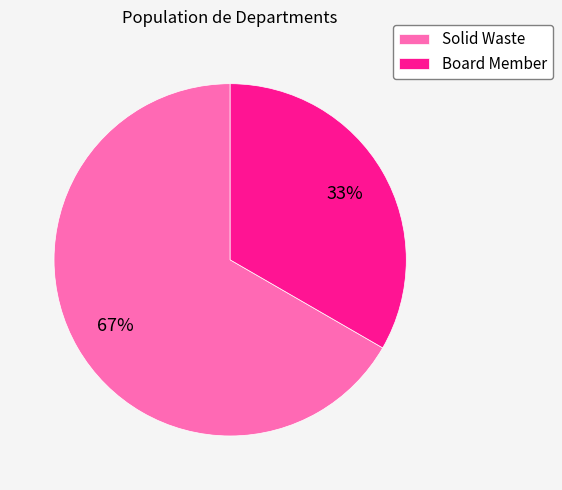

To the nearest percent, what percentage of the pie is Board Member?

33%